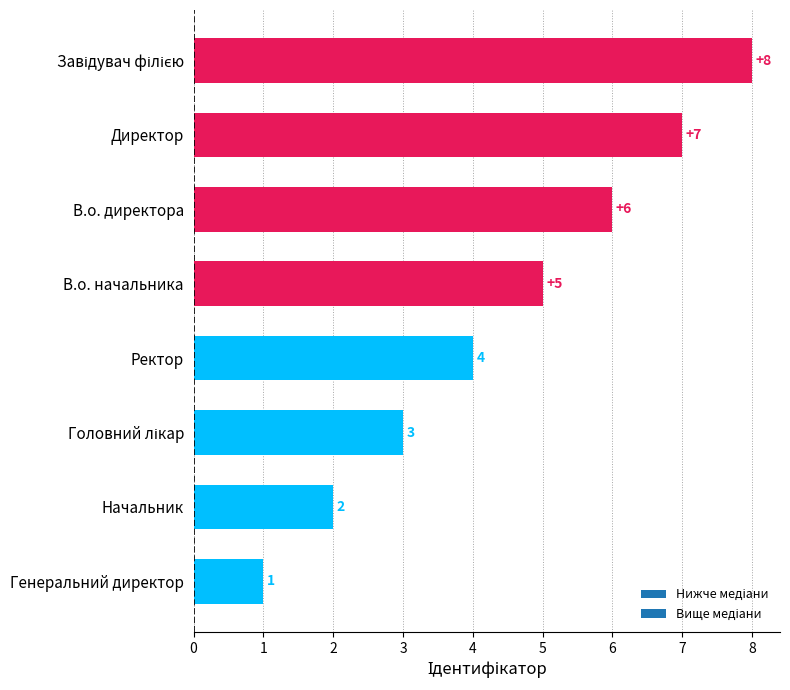

How many values are between 3 and 7?

5